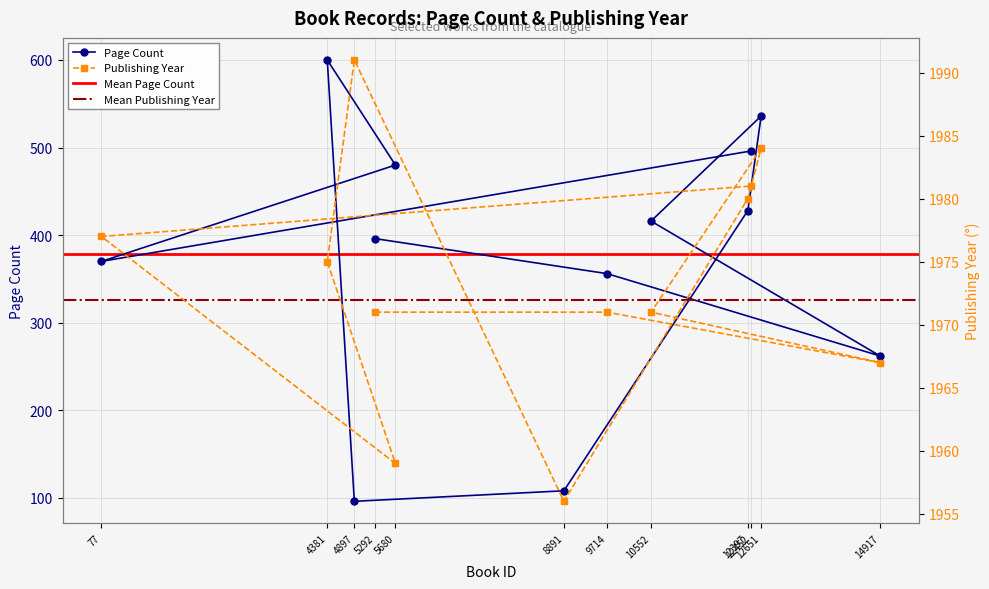

What position from the left is 4381?

9